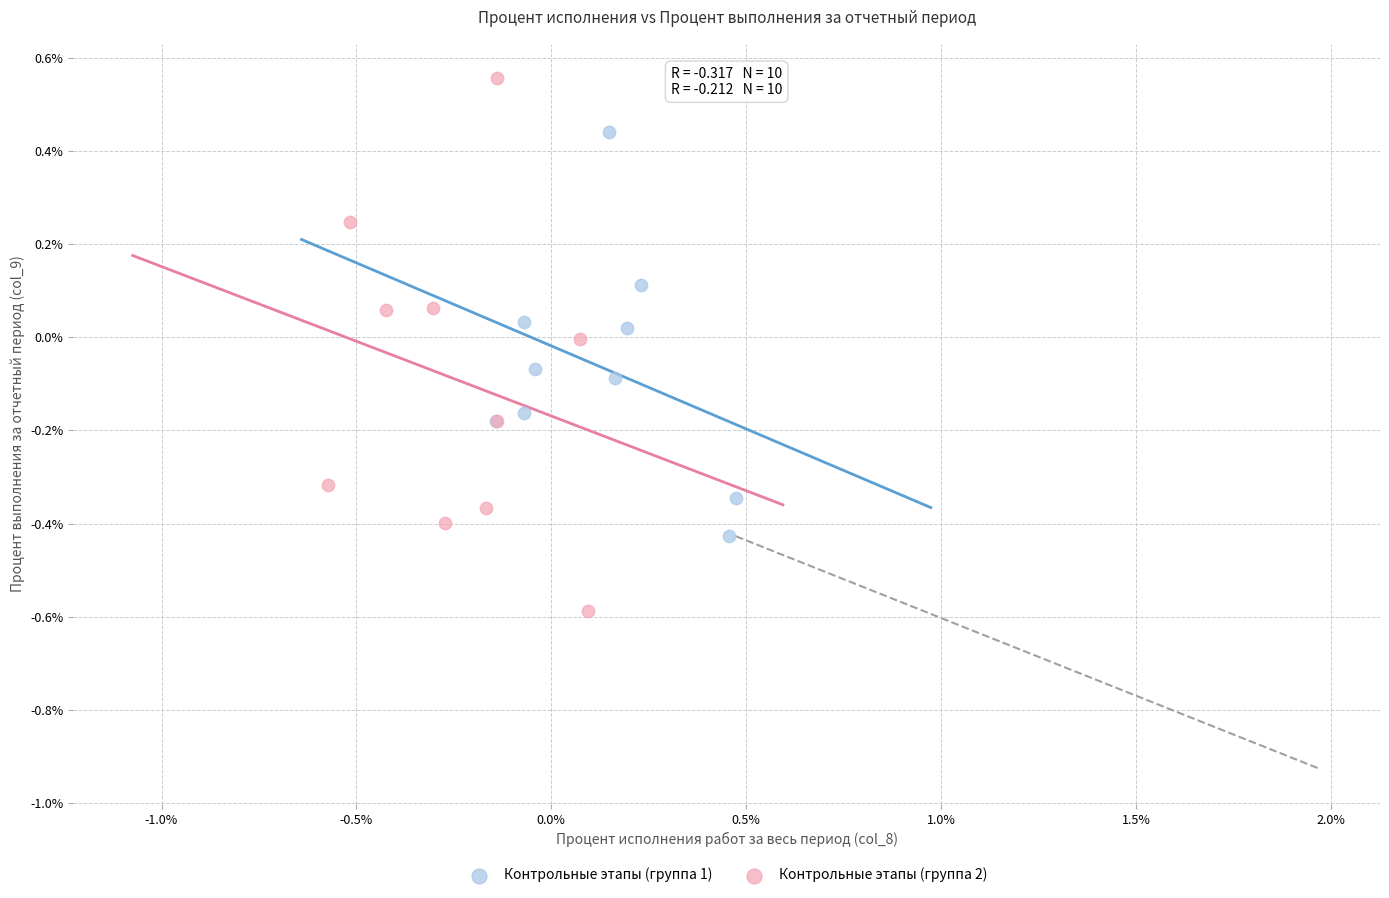

Which series contains the highest Y value?

Контрольные этапы (группа 2)